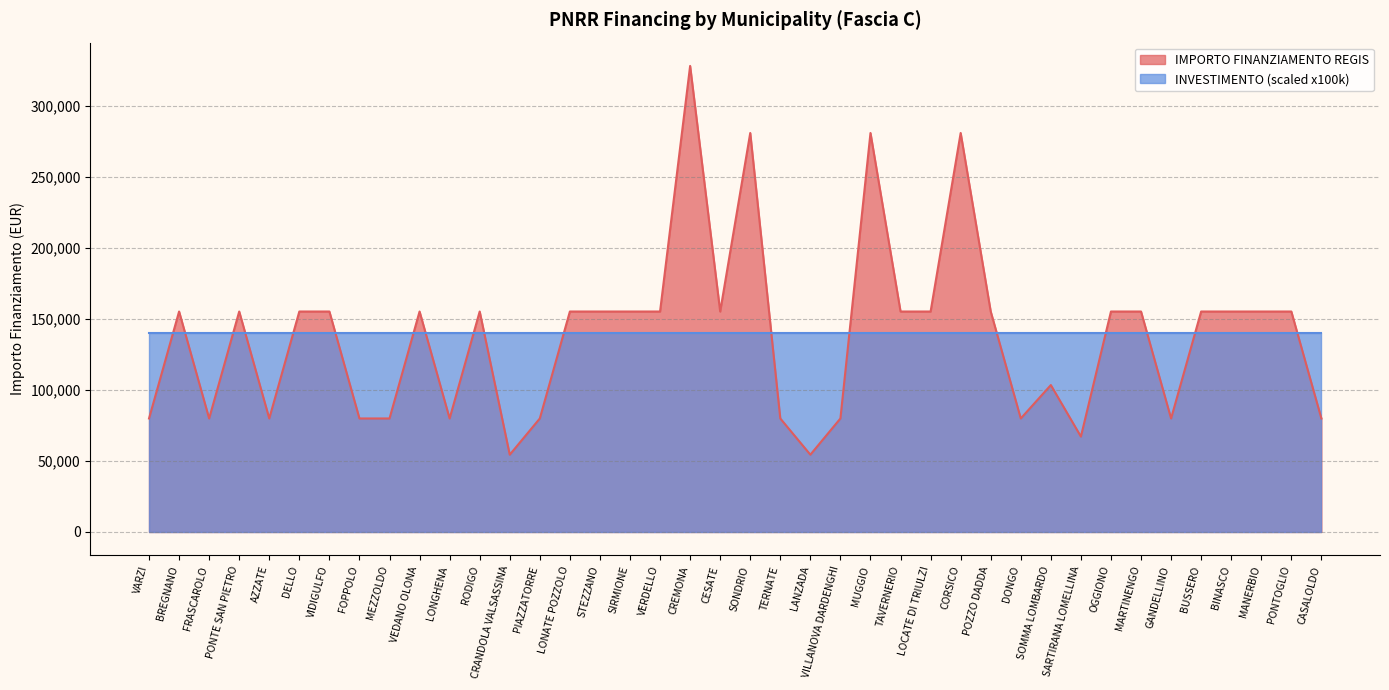

What is the label of the 35th point from the right?

DELLO